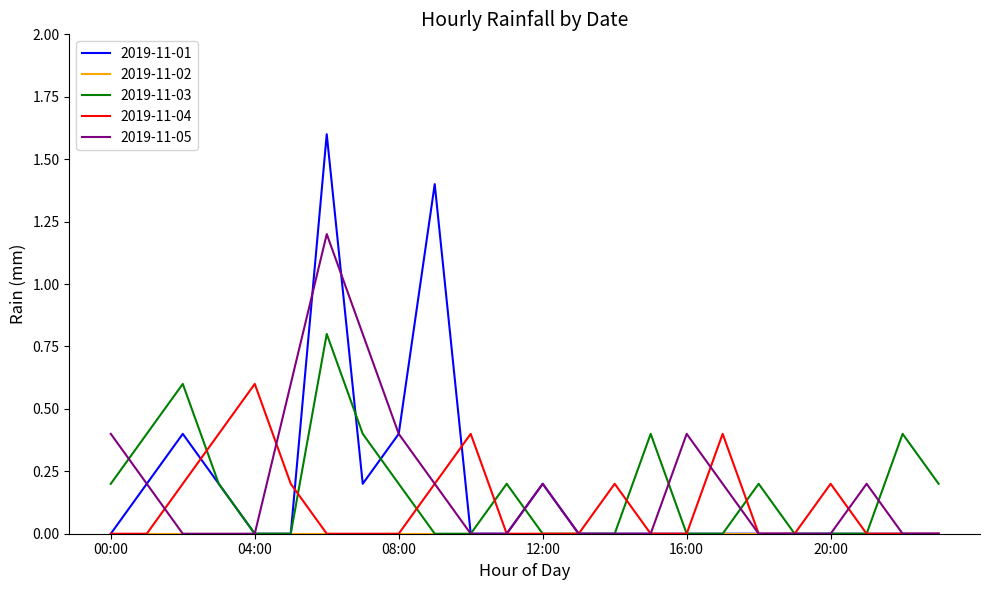

What is the maximum value for 2019-11-03?

0.8